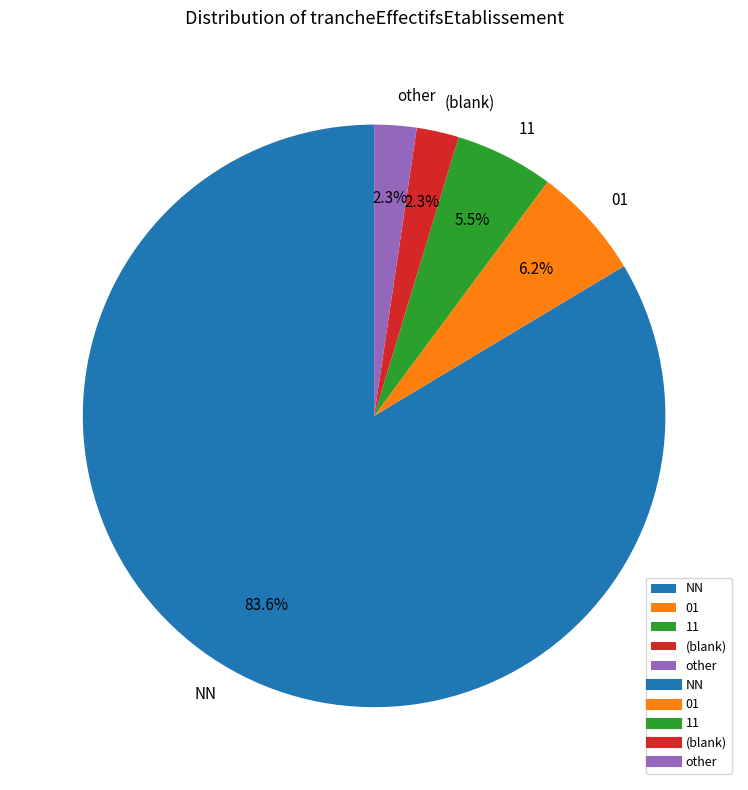

Does any single category account for the majority?

Yes